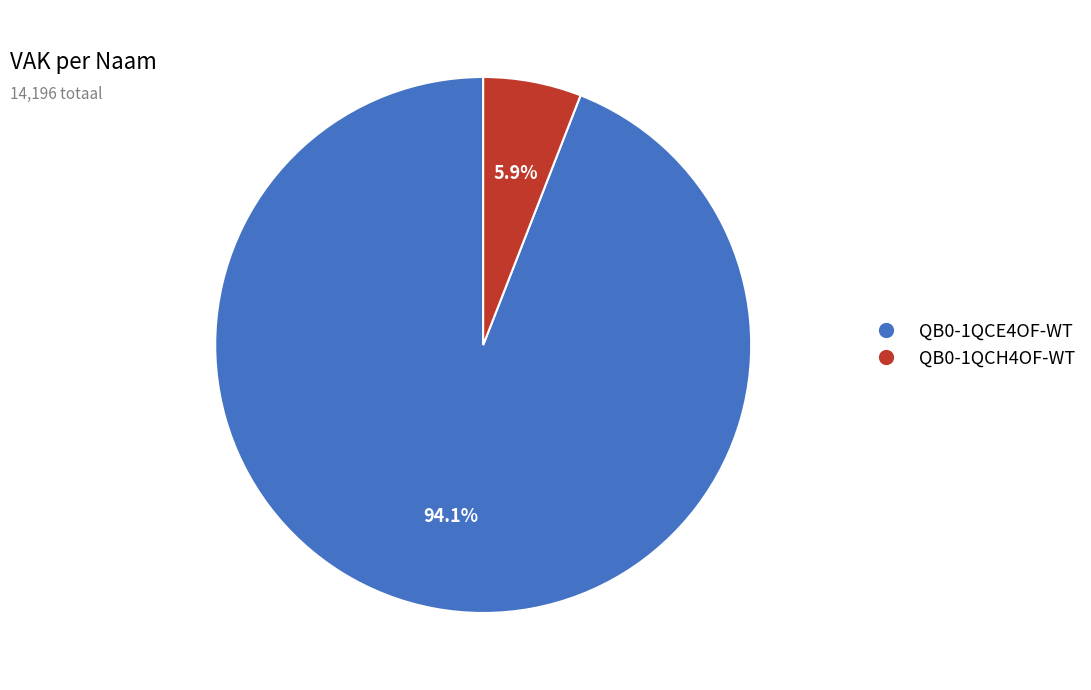

What percentage do QB0-1QCH4OF-WT and QB0-1QCE4OF-WT together represent?

100.0%